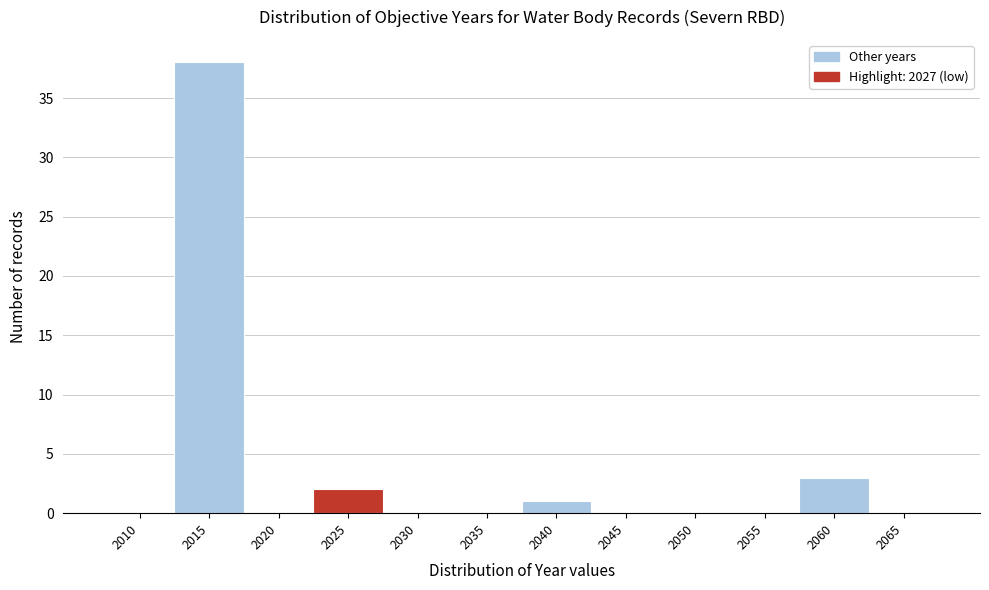

Reading left to right, transcribe all the data shown in this chart.

2010=0	2015=38	2020=0	2025=2	2030=0	2035=0	2040=1	2045=0	2050=0	2055=0	2060=3	2065=0